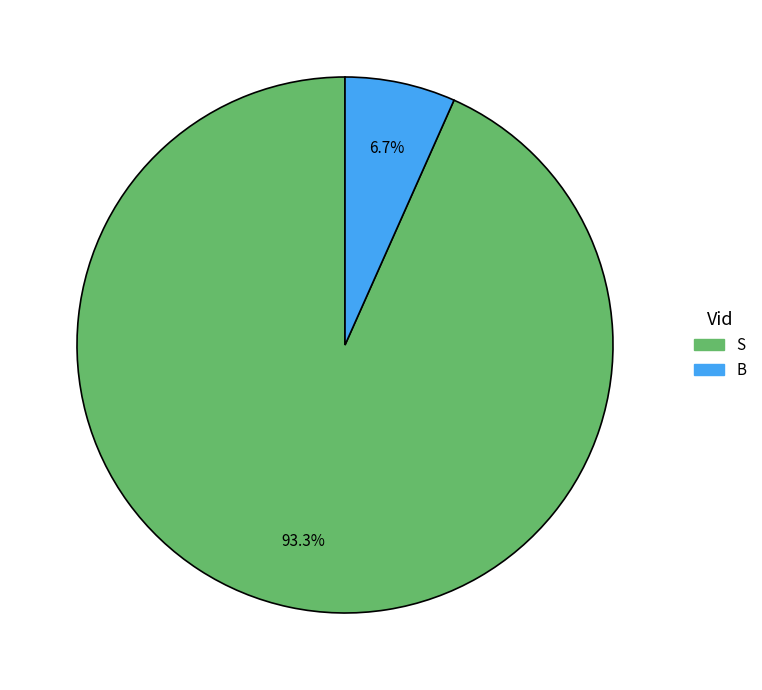

Is it true that B is 7% of the pie?

True